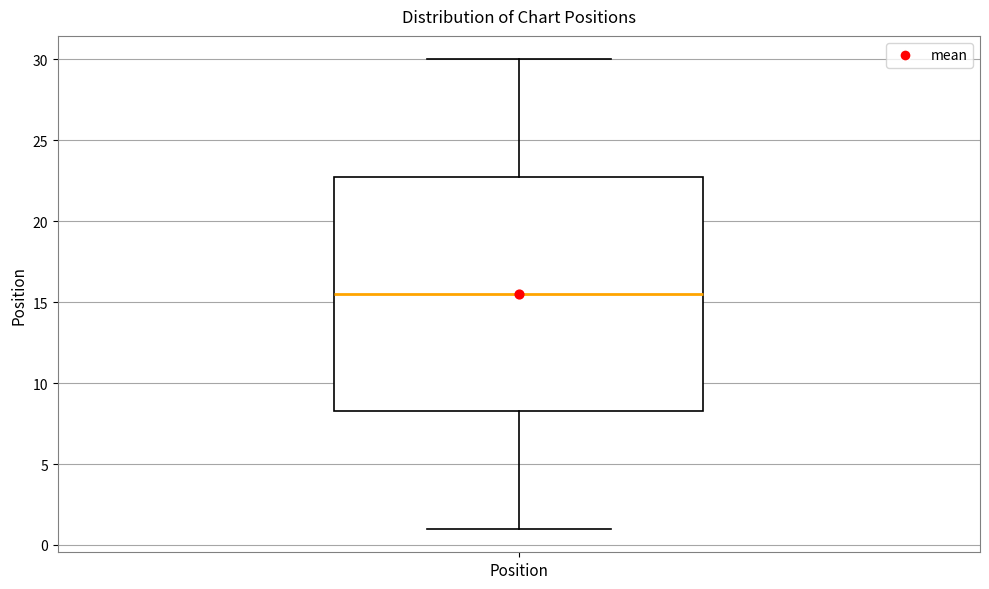

Read this box plot against the y-axis: the position of the median line, the range covered by the box, and the ends of both whiskers. The values are not printed on the chart, so give them approximately, as read against the axis.

median 15.5, box 8.5 to 23.0, whiskers 1.0 to 30.0